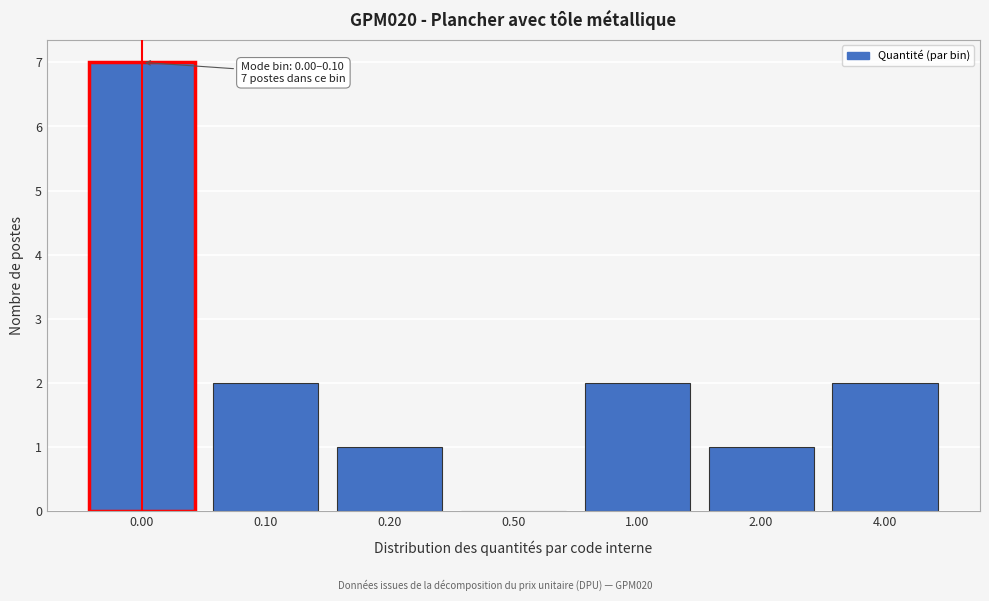

Reading right to left, list all the values displayed in this chart.

4.00=2	2.00=1	1.00=2	0.50=0	0.20=1	0.10=2	0.00=7